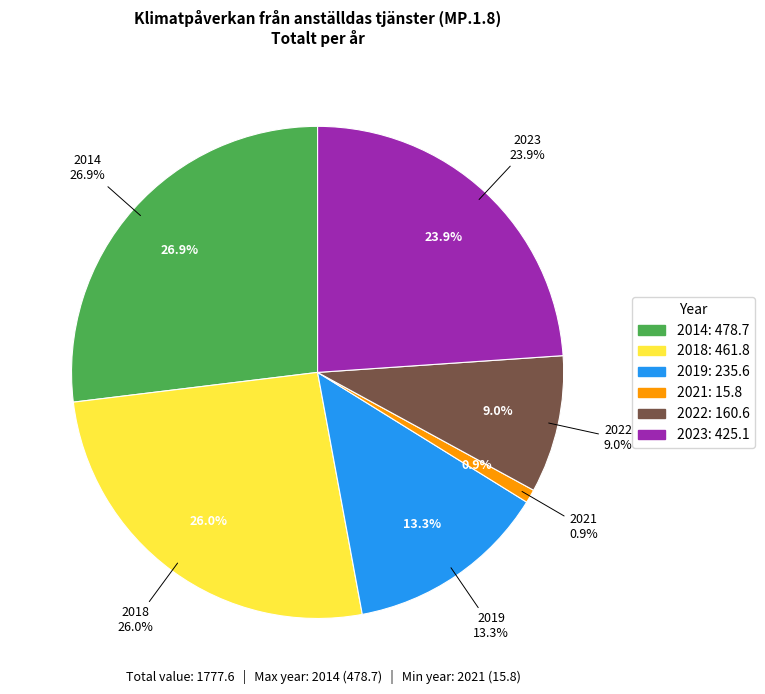

What is the largest slice in the pie chart?

2014